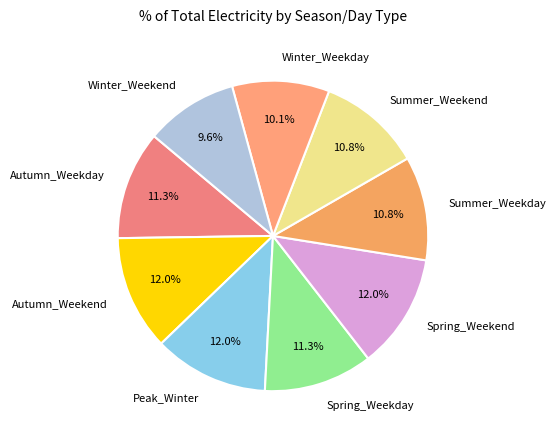

Is it true that Winter_Weekend is 10% of the pie?

True